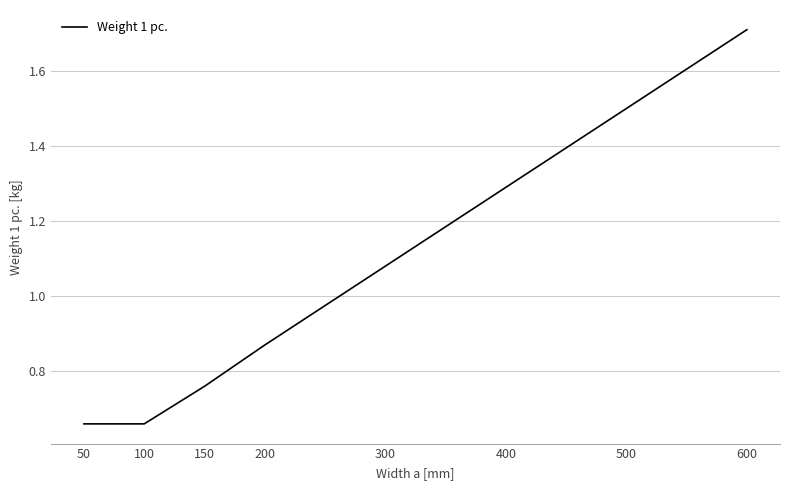

Count the number of categories in the chart.

8